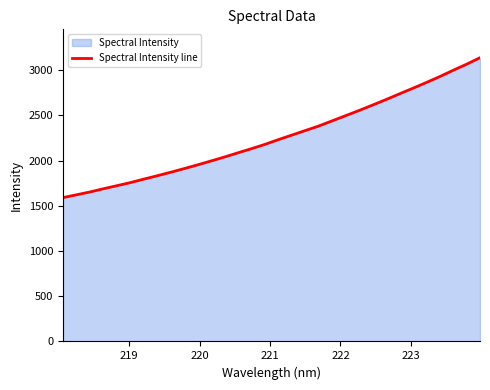

What is the difference between the maximum and minimum values?

1547.6